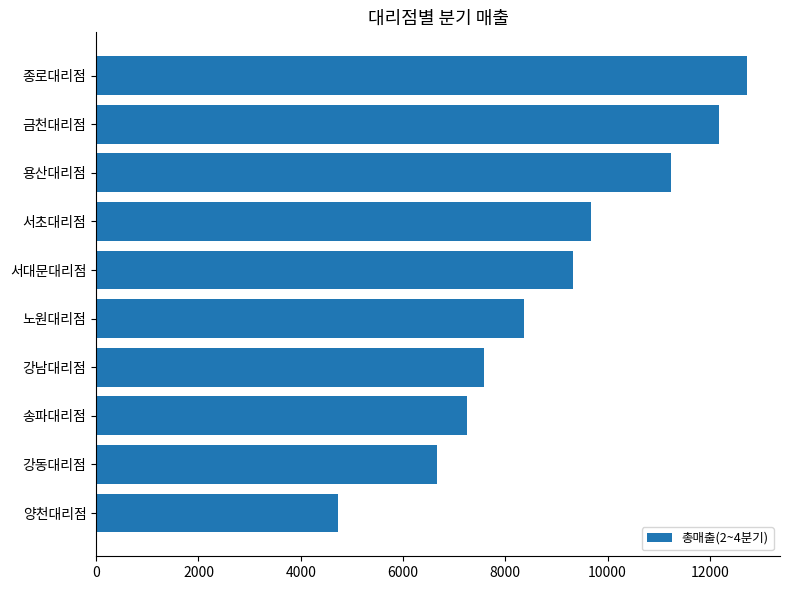

Are the bars horizontal?

Yes